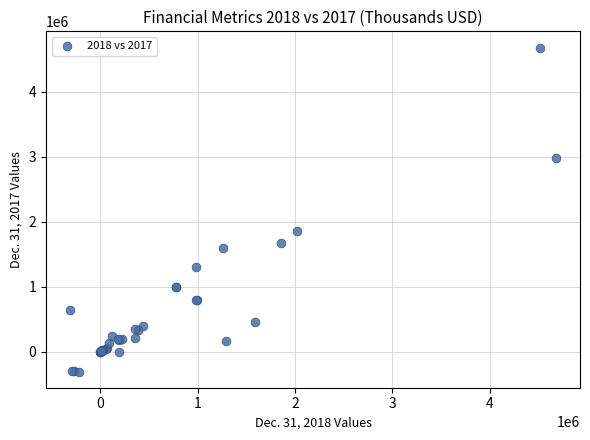

What Y value in the scatter plot is closest to 2185810?

1859327